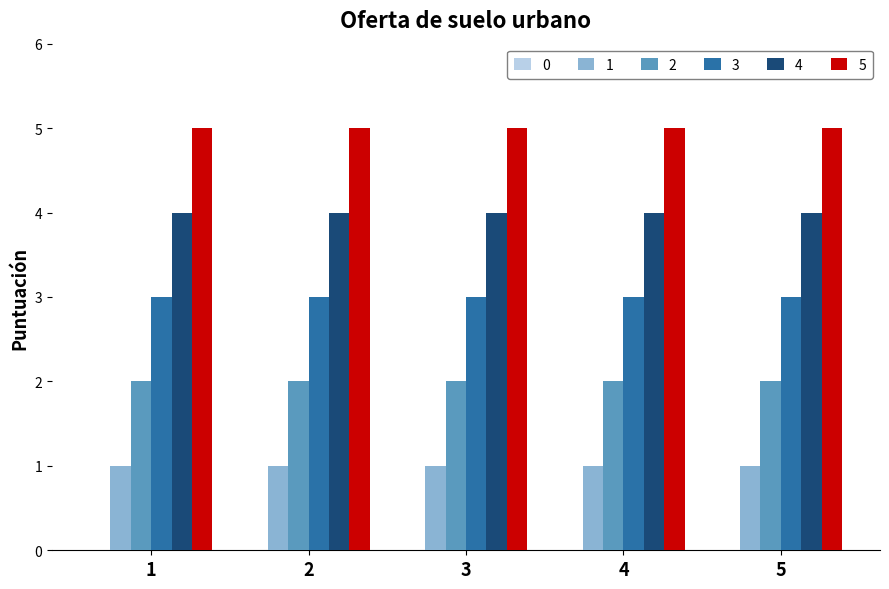

The 2 series shows 2 at 5. True or false?

True